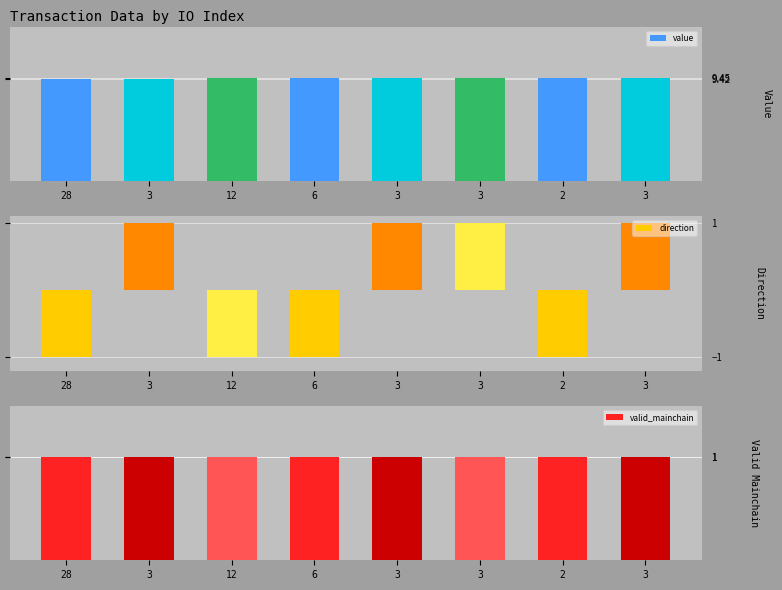

What is the difference between the highest and lowest values at 12?

10.4